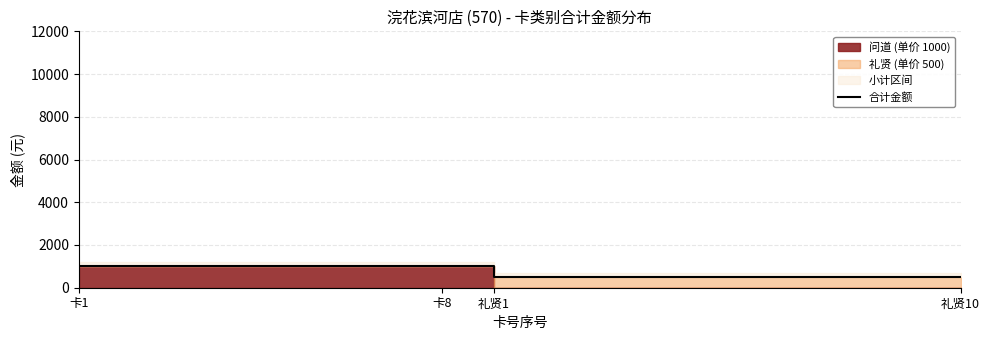

What is the approximate value at 9, to the nearest 100?

500